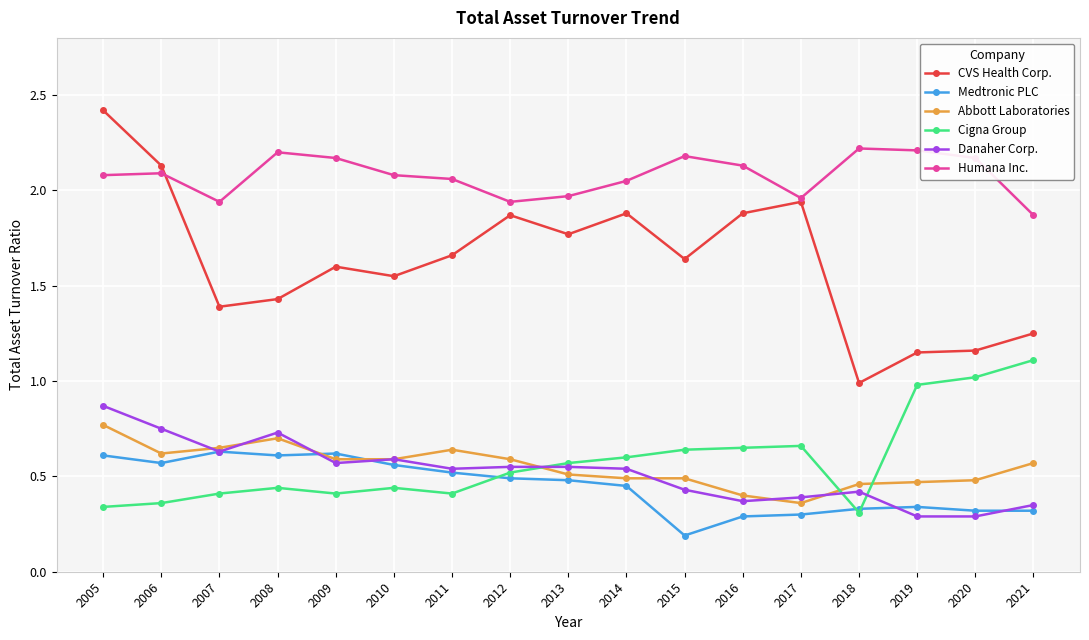

Between 2013 and 2018, which series saw the biggest shift?

CVS Health Corp.